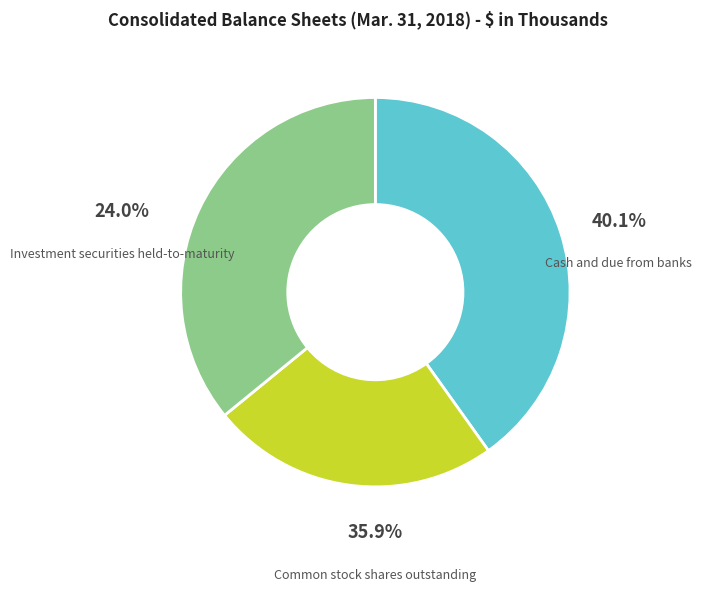

Does Common stock shares outstanding represent more than half of the total?

No